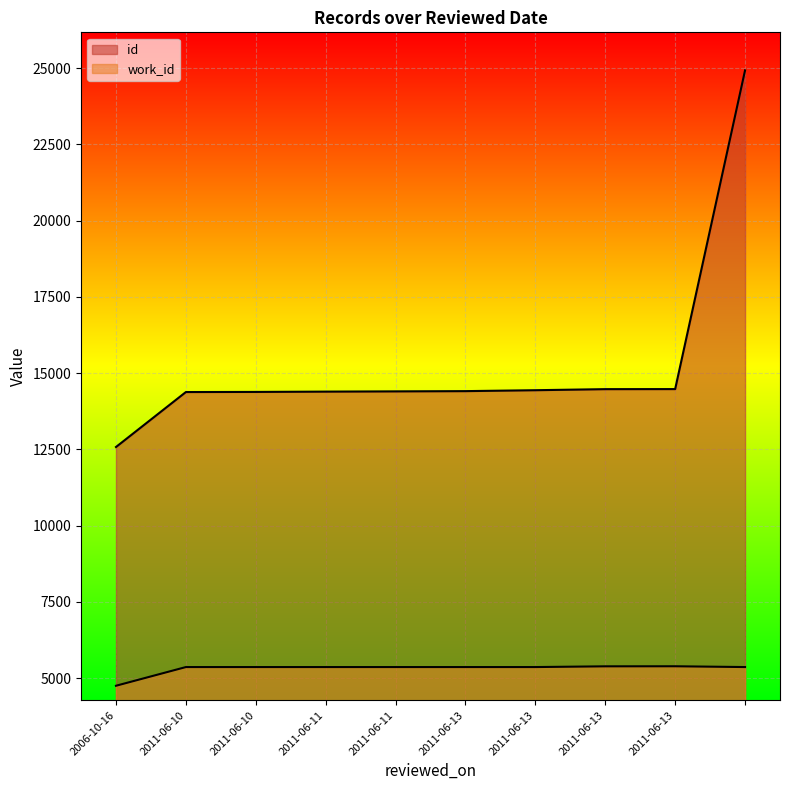

How many interior local peaks does the work_id series have?

1